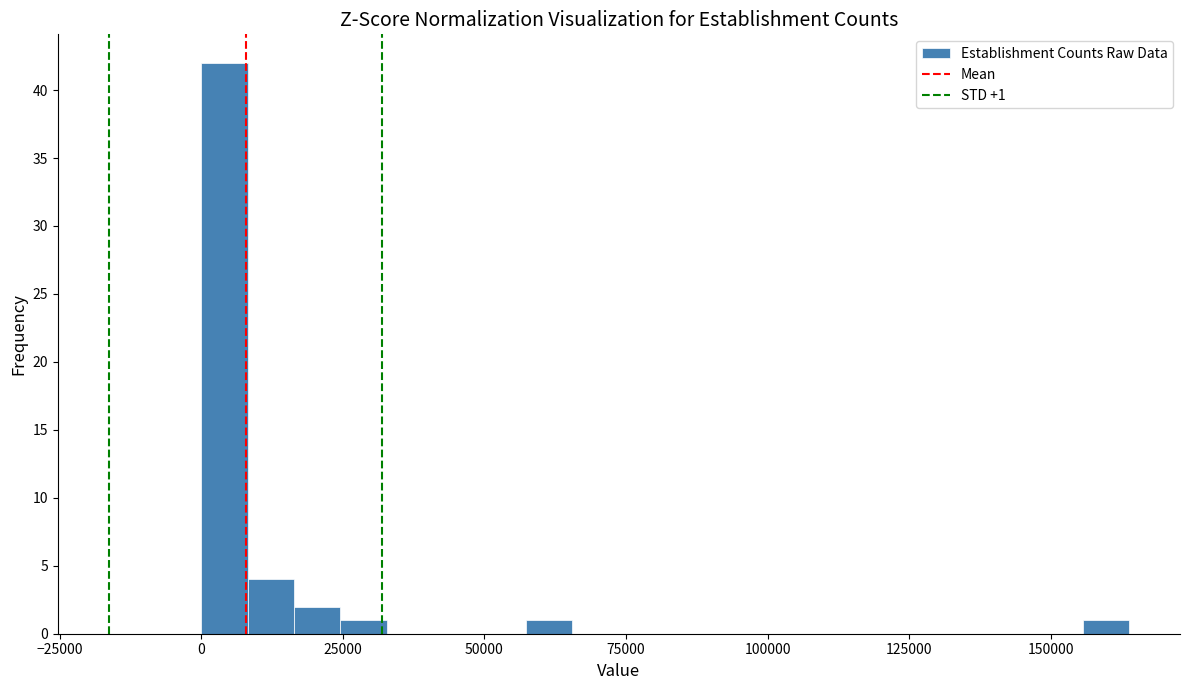

Around what value on the x-axis is the tallest bar? Give the approximate position of its centre, as read against the axis.

5000